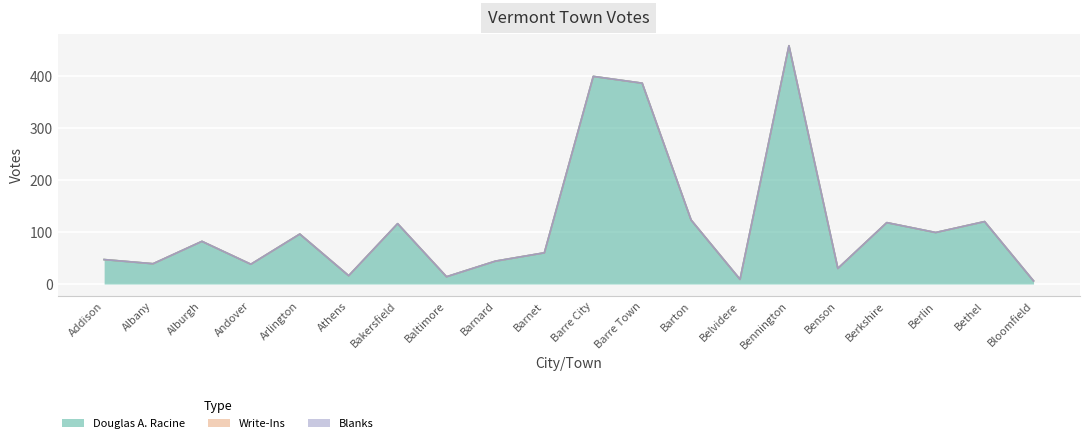

True or false: Blanks has more than 0 interior local peaks.

False